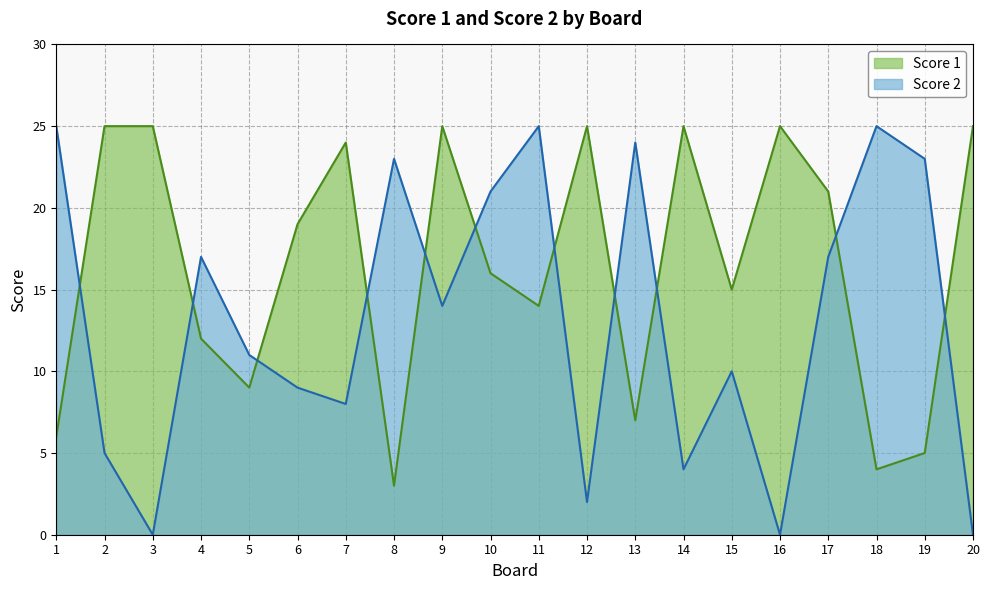

List the series in order of their peak value, highest first.

Score 1, Score 2